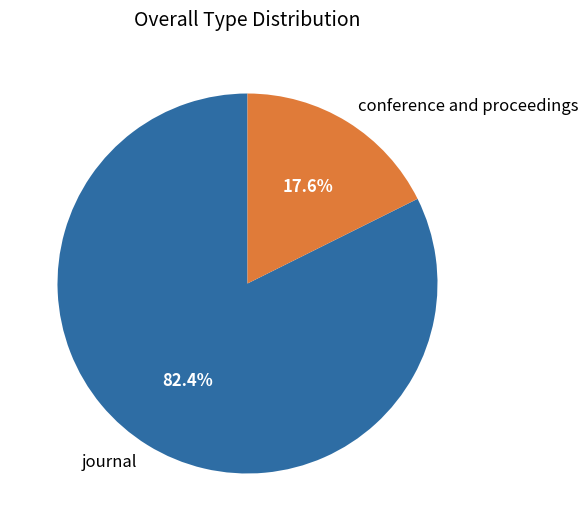

To the nearest percent, what is the average slice percentage?

50%